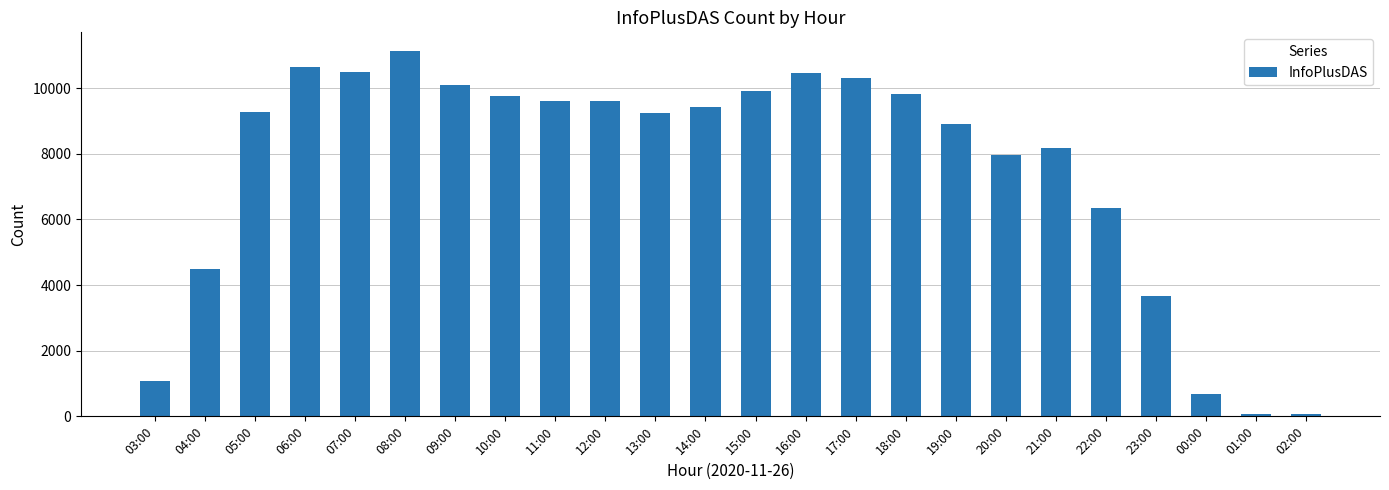

Which label corresponds to the largest value in the chart?

08:00